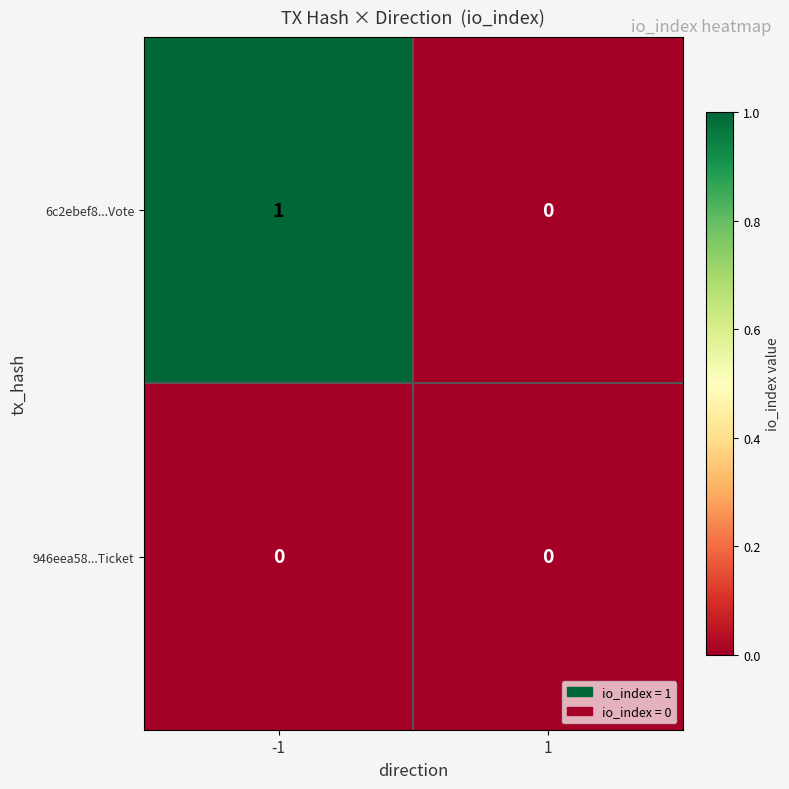

The 946eea58...Ticket series shows 0 at 1. True or false?

True